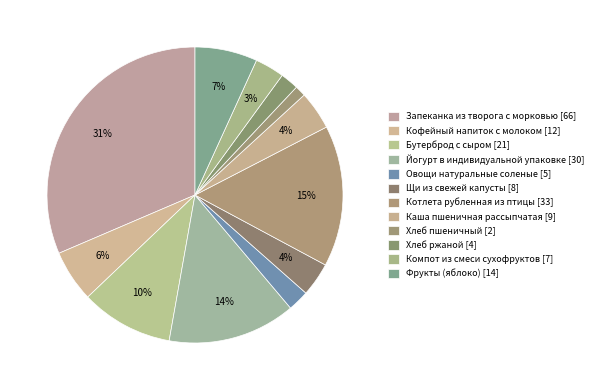

What percentage is the Компот из смеси сухофруктов slice, to the nearest percent?

3%